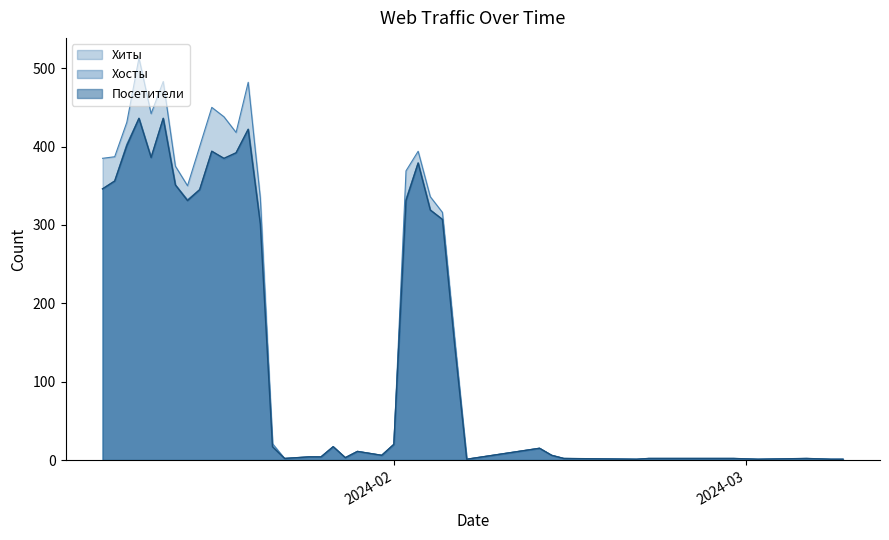

What is the sum of all Посетители values?

6886